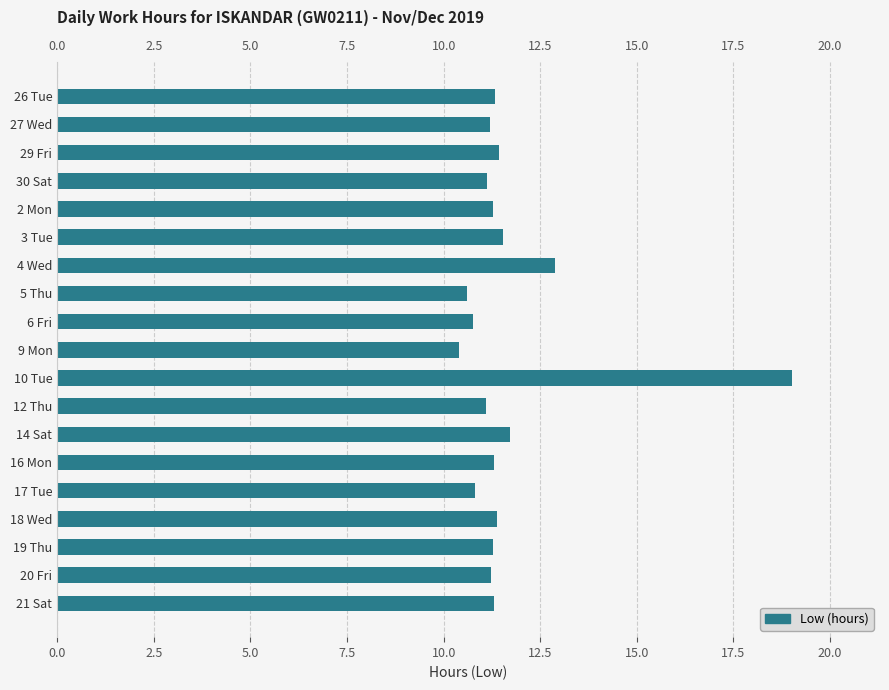

Which category has the lowest value across all series?

9 Mon